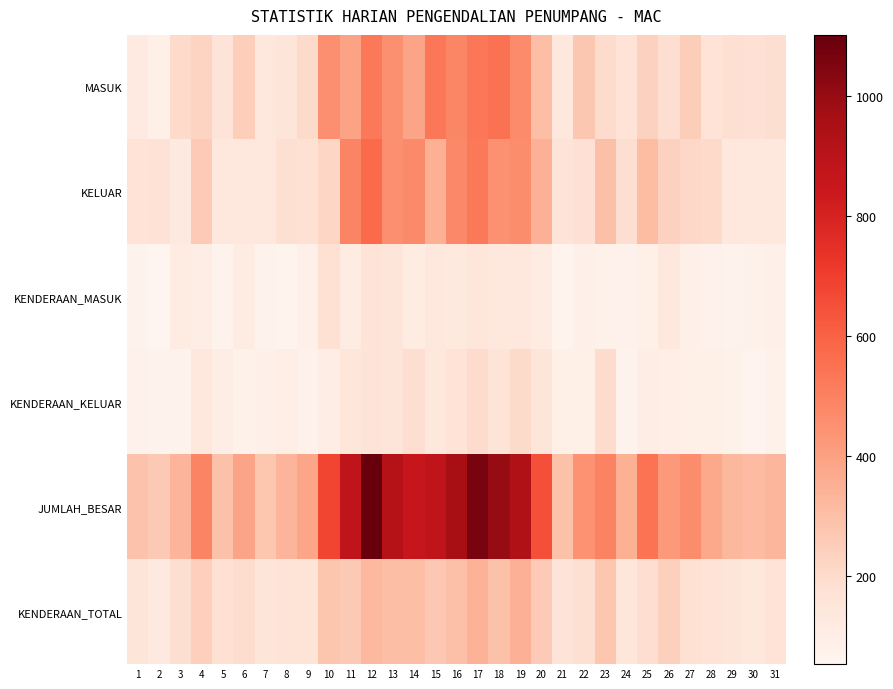

Rank the series at 19 from highest to lowest value.

JUMLAH_BESAR, MASUK, KELUAR, KENDERAAN_TOTAL, KENDERAAN_KELUAR, KENDERAAN_MASUK